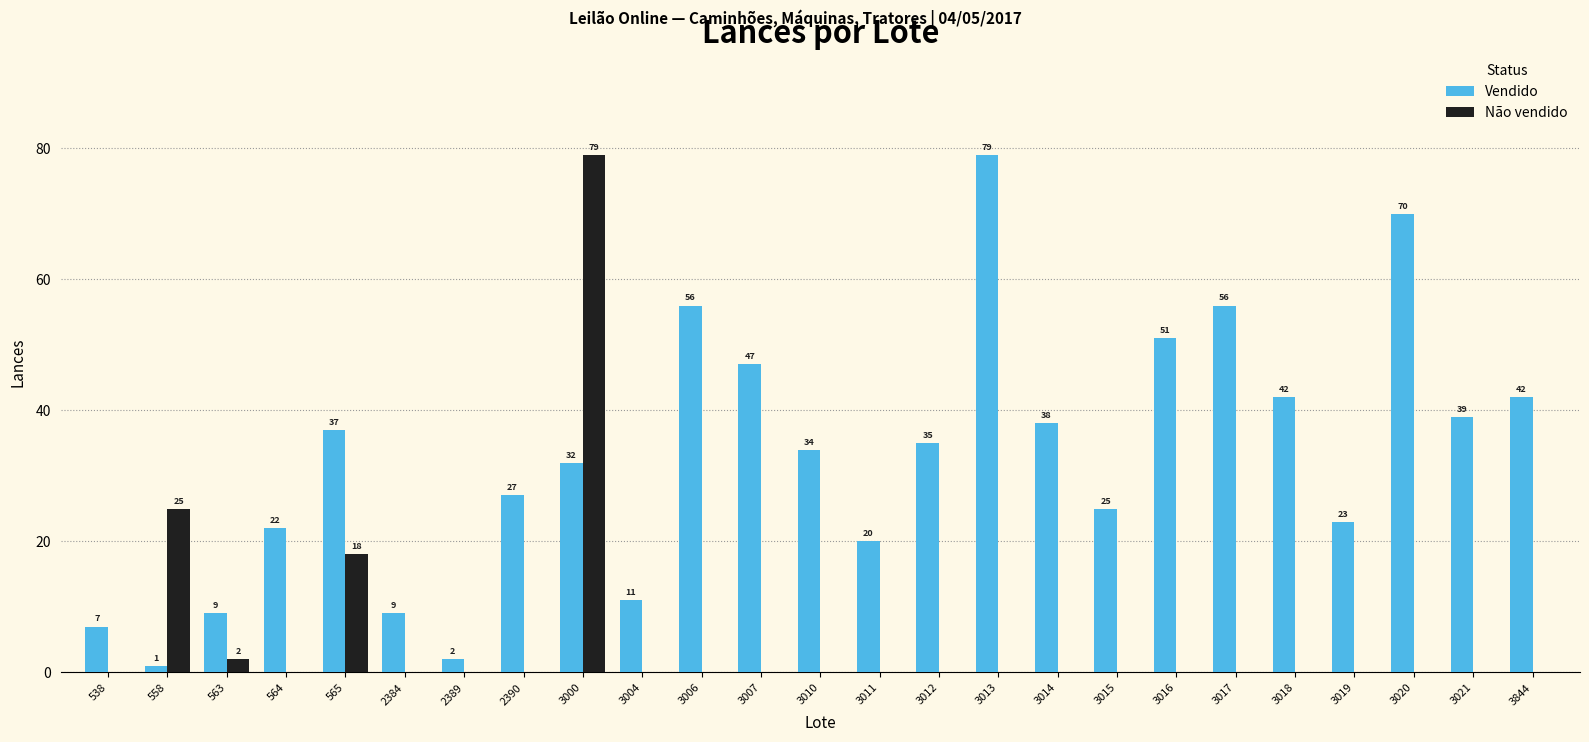

Which series changed the most between 3015 and 3016?

Vendido